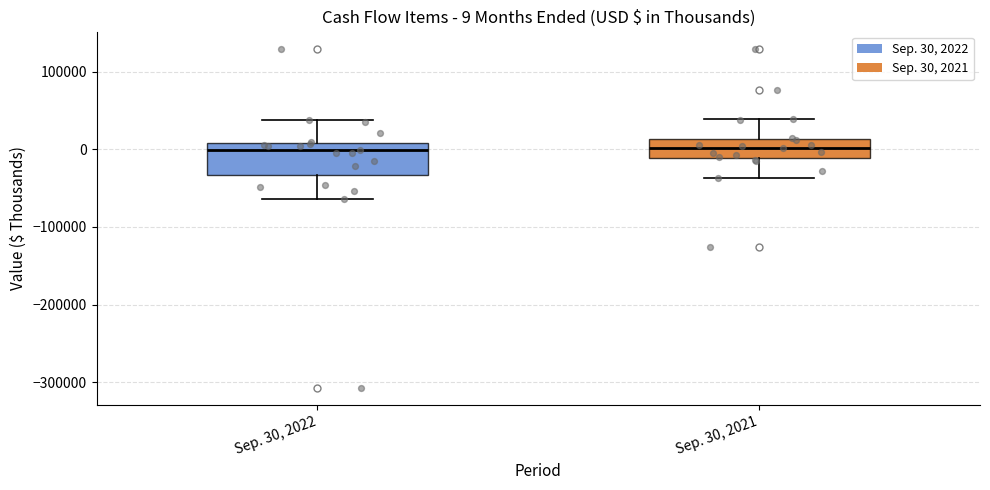

Which box is the tallest, from its lower edge to its upper edge?

Sep. 30, 2022